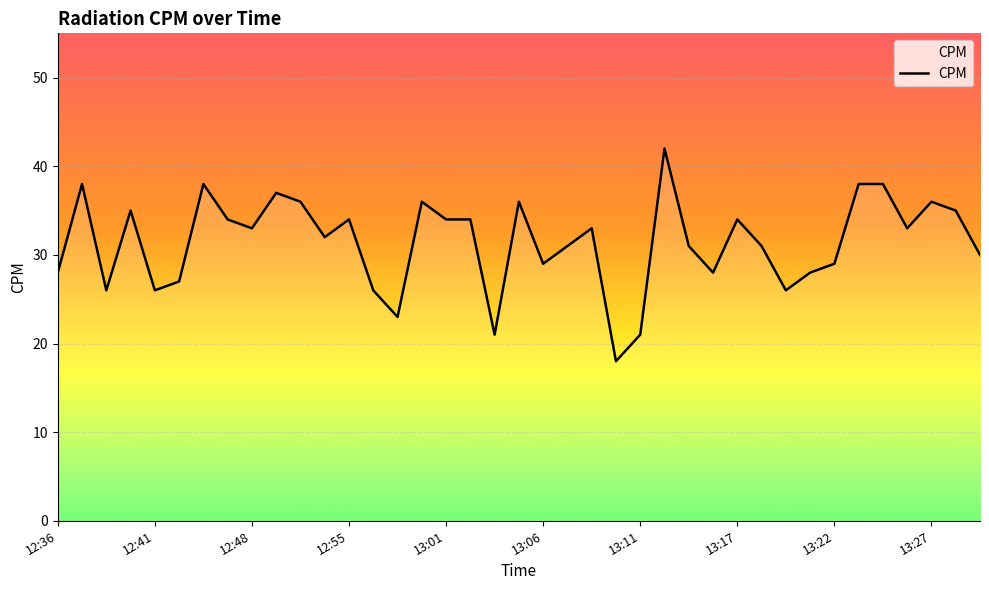

What is the greatest value displayed?

42